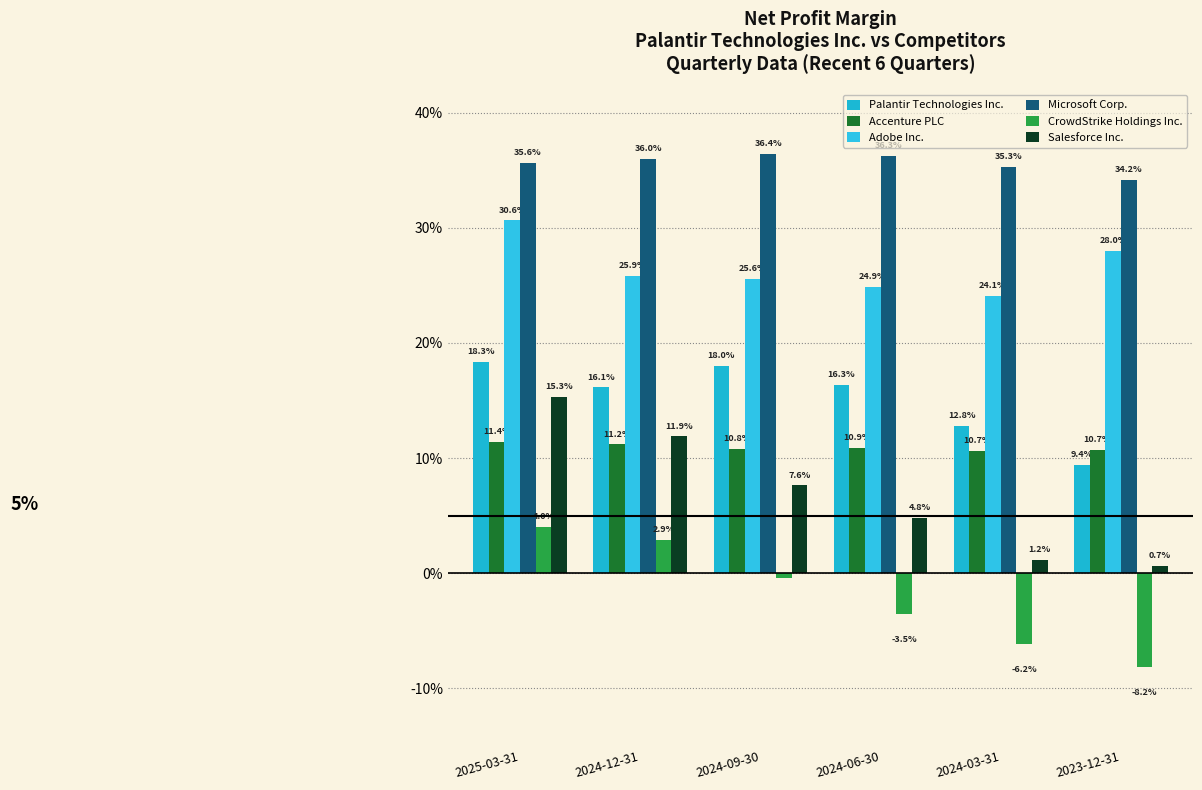

Which series changed the most between 2024-06-30 and 2023-12-31?

Palantir Technologies Inc.